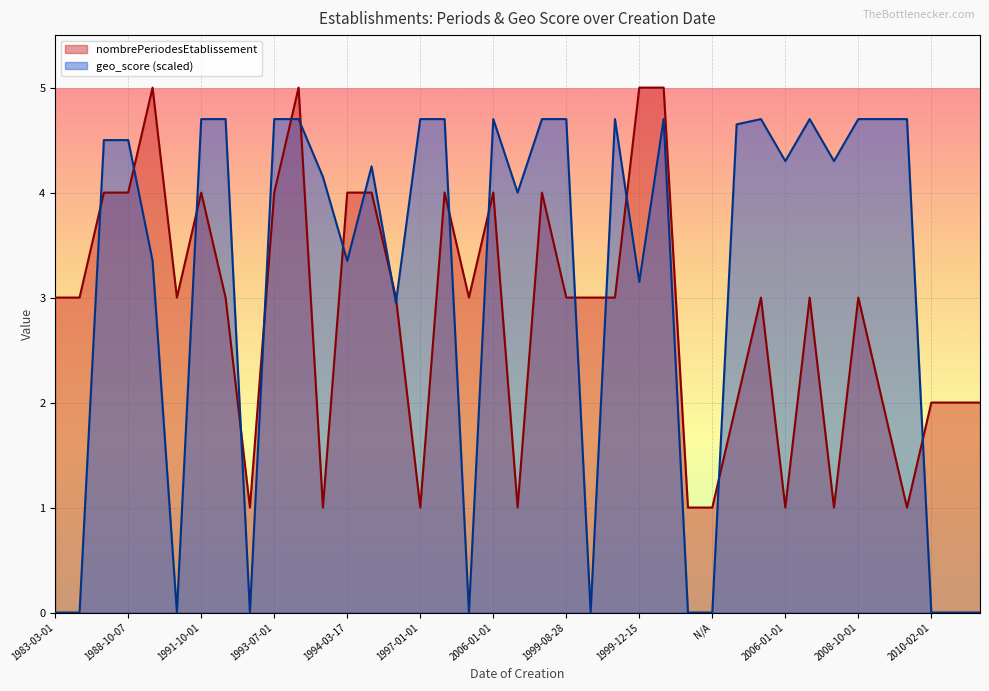

What is the spread (max minus min) of values at 1983-02-01?

3.0